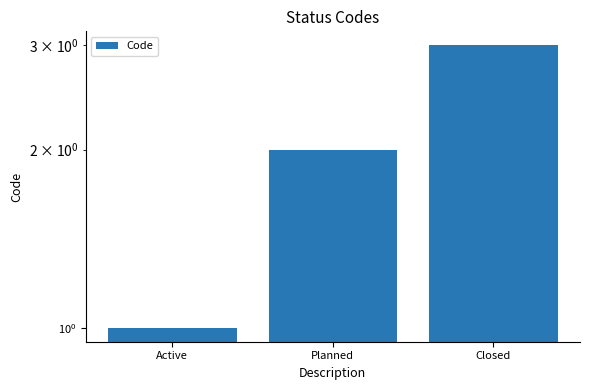

Reading left to right, extract all data points from this chart.

1	2	3